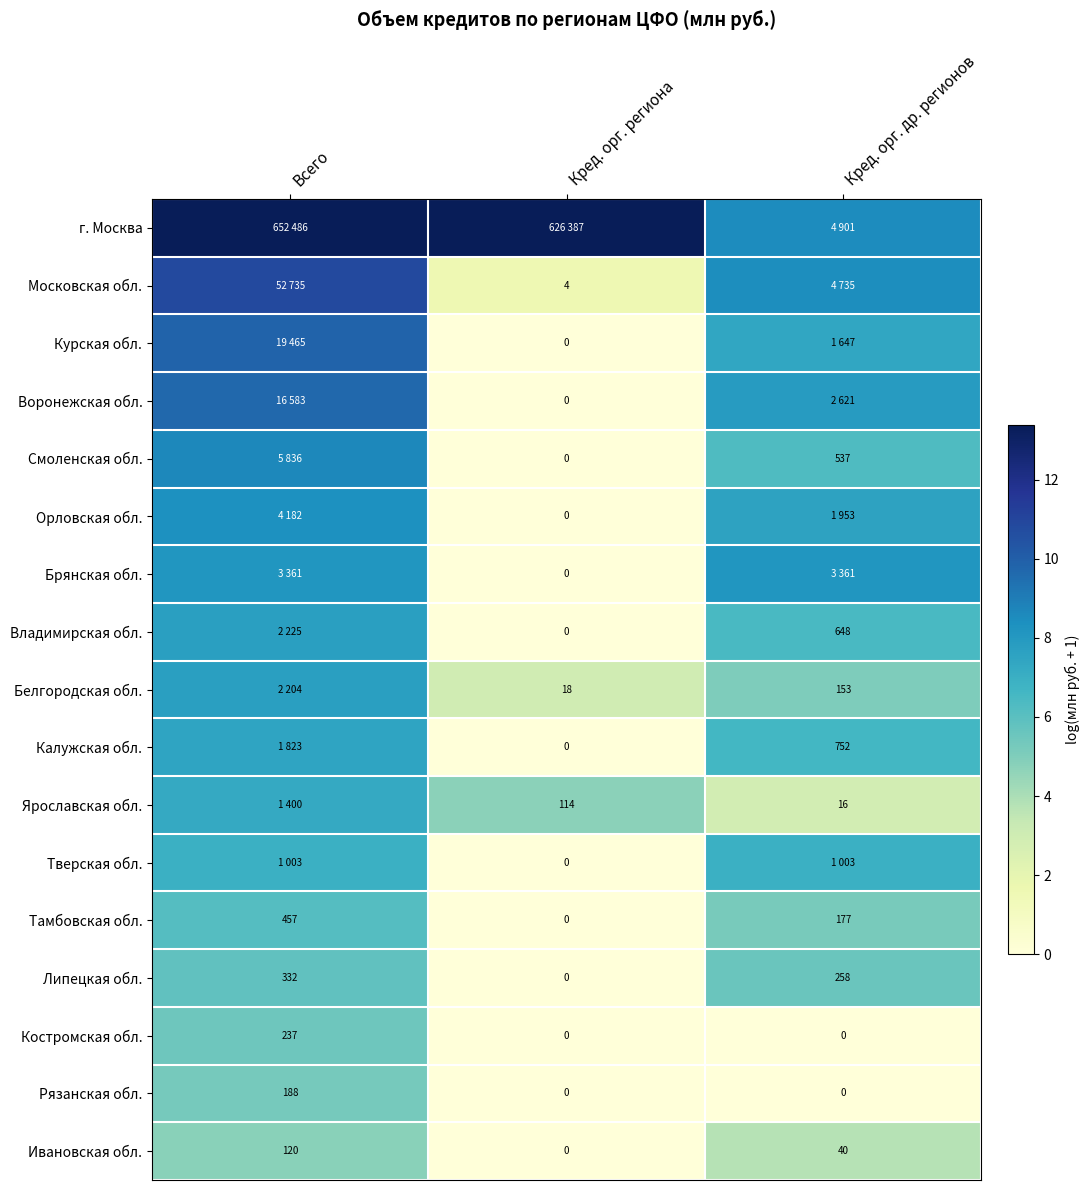

At which label does Липецкая обл. first exceed 258?

Всего